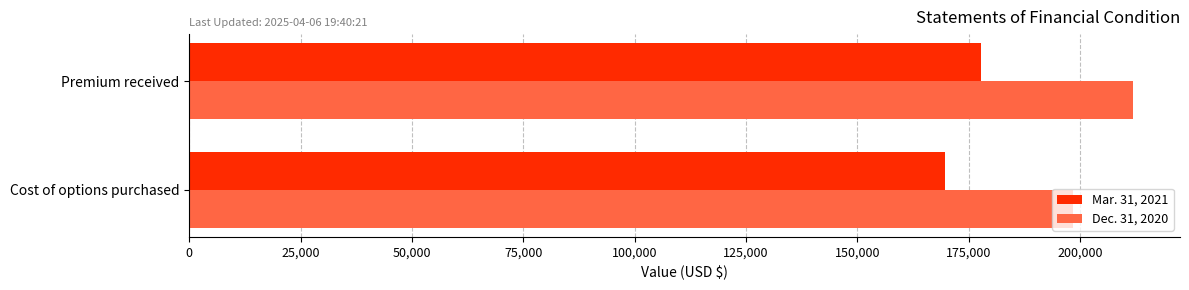

Which series has the largest total across all categories?

Dec. 31, 2020